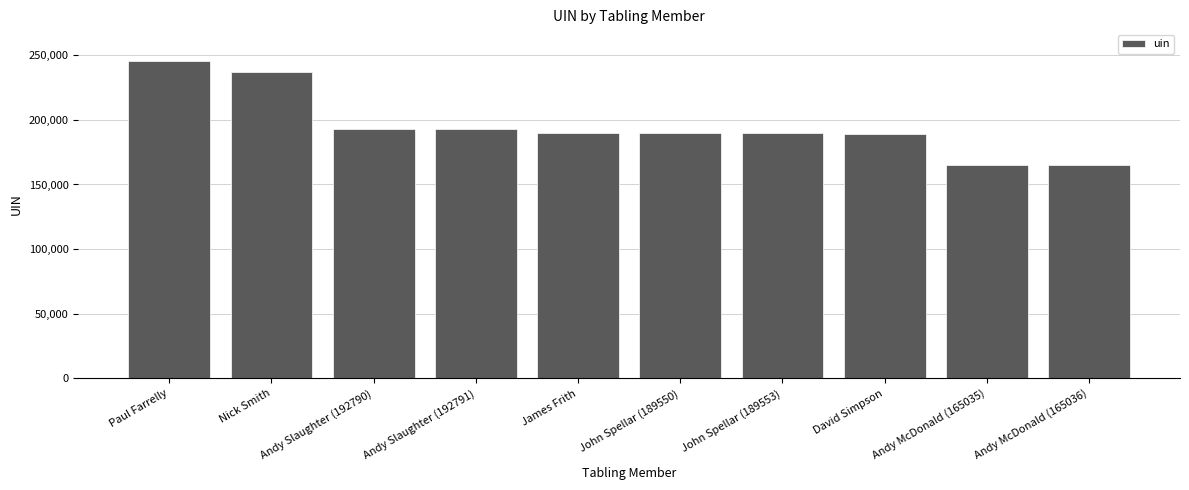

Which label corresponds to the largest value in the chart?

Paul Farrelly